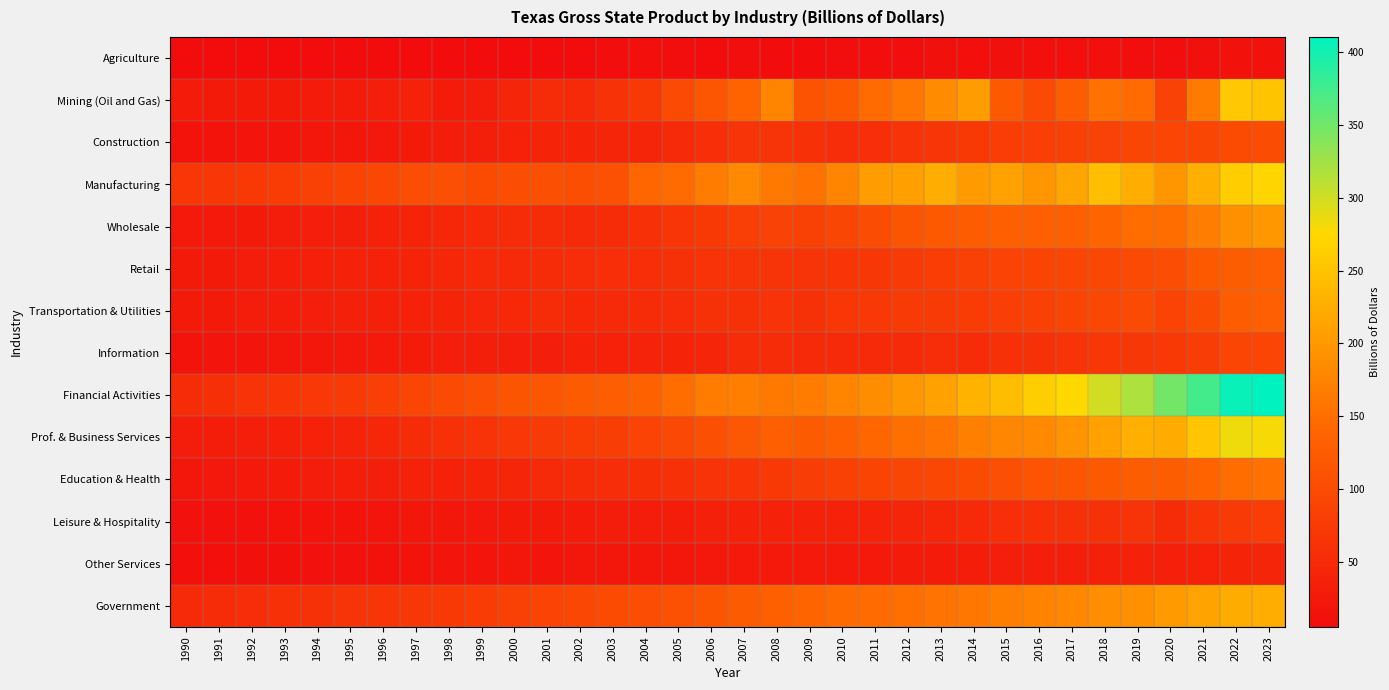

Reading left to right, what are all the values shown in this chart?

Agriculture: 1990=5.8	1991=5.3	1992=5.5	1993=5.2	1994=5.7	1995=5.3	1996=6.8	1997=6.5	1998=5.9	1999=6.6	2000=6.3	2001=6.2	2002=6.9	2003=8.3	2004=9.6	2005=8.2	2006=7.2	2007=8.2	2008=6.2	2009=5.5	2010=8.9	2011=8.3	2012=8.1	2013=10.8	2014=10.3	2015=12.2	2016=9.2	2017=10.2	2018=9.7	2019=8.3	2020=8.0	2021=11.3	2022=14.6	2023=14.7
Mining (Oil and Gas): 1990=27.6	1991=26.7	1992=26.4	1993=27.0	1994=27.6	1995=27.5	1996=32.7	1997=36.1	1998=27.8	1999=30.6	2000=43.5	2001=51.9	2002=48.0	2003=62.4	2004=72.8	2005=99.2	2006=116.2	2007=137.4	2008=177.8	2009=112.4	2010=122.3	2011=146.6	2012=159.6	2013=186.4	2014=205.2	2015=122.2	2016=99.2	2017=126.5	2018=155.6	2019=146.6	2020=87.2	2021=165.6	2022=256.5	2023=252.1
Construction: 1990=15.8	1991=16.0	1992=16.9	1993=18.0	1994=19.9	1995=21.7	1996=24.1	1997=26.0	1998=30.2	1999=33.9	2000=38.4	2001=41.5	2002=42.4	2003=44.0	2004=43.6	2005=49.4	2006=56.9	2007=64.6	2008=64.9	2009=59.9	2010=55.8	2011=57.0	2012=63.8	2013=67.6	2014=74.1	2015=79.0	2016=82.3	2017=84.3	2018=86.2	2019=92.4	2020=91.2	2021=93.6	2022=99.8	2023=101.2
Manufacturing: 1990=69.3	1991=70.2	1992=73.2	1993=77.9	1994=83.2	1995=90.1	1996=94.8	1997=103.1	1998=107.0	1999=100.6	2000=105.4	2001=106.0	2002=105.1	2003=109.2	2004=141.2	2005=146.2	2006=167.5	2007=181.8	2008=163.2	2009=154.6	2010=176.9	2011=204.5	2012=207.3	2013=224.7	2014=202.3	2015=211.8	2016=197.7	2017=215.1	2018=243.8	2019=225.9	2020=197.7	2021=226.9	2022=262.4	2023=271.8
Wholesale: 1990=24.5	1991=25.5	1992=26.8	1993=29.0	1994=31.7	1995=33.2	1996=36.9	1997=41.0	1998=46.1	1999=49.9	2000=53.3	2001=52.0	2002=50.7	2003=52.2	2004=60.4	2005=67.1	2006=74.0	2007=81.4	2008=87.3	2009=84.4	2010=92.9	2011=101.9	2012=115.9	2013=121.6	2014=126.9	2015=131.6	2016=130.0	2017=130.6	2018=140.1	2019=148.0	2020=148.8	2021=167.8	2022=189.8	2023=198.7
Retail: 1990=26.6	1991=27.1	1992=29.0	1993=31.9	1994=34.7	1995=36.6	1996=39.0	1997=41.4	1998=45.8	1999=48.1	2000=50.4	2001=52.7	2002=54.5	2003=56.1	2004=56.7	2005=60.7	2006=64.1	2007=64.8	2008=65.0	2009=65.4	2010=67.6	2011=69.8	2012=75.5	2013=79.6	2014=83.4	2015=88.4	2016=90.2	2017=91.3	2018=95.2	2019=98.6	2020=103.4	2021=121.6	2022=127.6	2023=129.7
Transportation & Utilities: 1990=26.1	1991=27.1	1992=29.2	1993=30.5	1994=33.0	1995=34.7	1996=35.7	1997=38.4	1998=41.1	1999=44.7	2000=48.0	2001=53.4	2002=47.2	2003=49.1	2004=52.7	2005=54.5	2006=61.3	2007=62.0	2008=64.2	2009=62.1	2010=68.2	2011=72.4	2012=75.2	2013=74.4	2014=78.0	2015=82.8	2016=84.0	2017=89.4	2018=94.8	2019=99.2	2020=88.9	2021=101.7	2022=126.0	2023=131.1
Information: 1990=16.2	1991=17.0	1992=18.1	1993=20.2	1994=21.6	1995=23.3	1996=25.8	1997=28.2	1998=31.4	1999=33.0	2000=34.4	2001=34.4	2002=36.8	2003=38.0	2004=40.5	2005=41.2	2006=43.4	2007=51.9	2008=54.1	2009=50.3	2010=50.2	2011=50.4	2012=49.6	2013=54.4	2014=54.0	2015=59.7	2016=61.2	2017=64.2	2018=68.0	2019=70.8	2020=73.5	2021=80.2	2022=91.7	2023=92.2
Financial Activities: 1990=54.2	1991=58.6	1992=63.4	1993=67.4	1994=71.4	1995=76.3	1996=82.1	1997=91.7	1998=98.3	1999=106.5	2000=114.7	2001=117.1	2002=124.0	2003=128.8	2004=134.8	2005=149.6	2006=167.5	2007=168.5	2008=164.3	2009=166.8	2010=175.6	2011=187.0	2012=199.7	2013=211.1	2014=231.4	2015=242.8	2016=262.8	2017=274.8	2018=300.2	2019=319.0	2020=348.7	2021=373.9	2022=405.6	2023=410.6
Prof. & Business Services: 1990=29.5	1991=30.9	1992=33.8	1993=35.8	1994=37.9	1995=40.6	1996=46.3	1997=54.0	1998=60.1	1999=64.5	2000=71.5	2001=76.7	2002=78.7	2003=80.7	2004=87.9	2005=96.8	2006=107.5	2007=118.8	2008=130.4	2009=124.7	2010=131.9	2011=141.0	2012=151.0	2013=157.7	2014=170.3	2015=178.8	2016=182.3	2017=194.4	2018=209.7	2019=226.6	2020=221.9	2021=253.7	2022=283.4	2023=279.3
Education & Health: 1990=22.0	1991=23.6	1992=25.6	1993=28.1	1994=30.3	1995=32.0	1996=34.5	1997=37.5	1998=39.2	1999=41.2	2000=43.7	2001=48.0	2002=52.5	2003=54.9	2004=58.2	2005=59.4	2006=63.6	2007=67.0	2008=73.2	2009=80.9	2010=85.5	2011=89.2	2012=92.6	2013=95.8	2014=99.7	2015=106.6	2016=113.0	2017=117.1	2018=121.5	2019=128.1	2020=128.2	2021=137.0	2022=147.8	2023=153.6
Leisure & Hospitality: 1990=12.6	1991=13.2	1992=13.9	1993=14.9	1994=15.4	1995=16.3	1996=17.4	1997=19.8	1998=21.6	1999=24.1	2000=26.1	2001=26.4	2002=28.1	2003=29.2	2004=30.4	2005=31.4	2006=34.8	2007=36.4	2008=37.3	2009=37.8	2010=39.0	2011=40.5	2012=43.5	2013=45.6	2014=51.0	2015=56.5	2016=59.3	2017=60.7	2018=62.1	2019=66.1	2020=53.2	2021=67.5	2022=77.0	2023=79.4
Other Services: 1990=10.0	1991=9.9	1992=10.8	1993=11.9	1994=12.9	1995=13.7	1996=14.7	1997=15.9	1998=17.8	1999=18.8	2000=20.0	2001=18.9	2002=20.1	2003=20.0	2004=20.7	2005=21.9	2006=23.4	2007=24.3	2008=24.6	2009=25.0	2010=25.3	2011=25.8	2012=27.7	2013=29.0	2014=31.3	2015=32.2	2016=32.6	2017=33.3	2018=35.2	2019=37.3	2020=35.8	2021=38.7	2022=42.1	2023=42.8
Government: 1990=48.2	1991=51.6	1992=55.0	1993=59.2	1994=61.9	1995=64.8	1996=67.2	1997=70.5	1998=72.8	1999=77.4	2000=83.0	2001=88.2	2002=94.7	2003=100.4	2004=104.1	2005=109.8	2006=115.9	2007=124.0	2008=131.7	2009=139.9	2010=146.0	2011=146.8	2012=151.5	2013=156.5	2014=161.4	2015=168.9	2016=175.3	2017=181.3	2018=187.3	2019=191.9	2020=203.5	2021=212.3	2022=223.0	2023=226.0